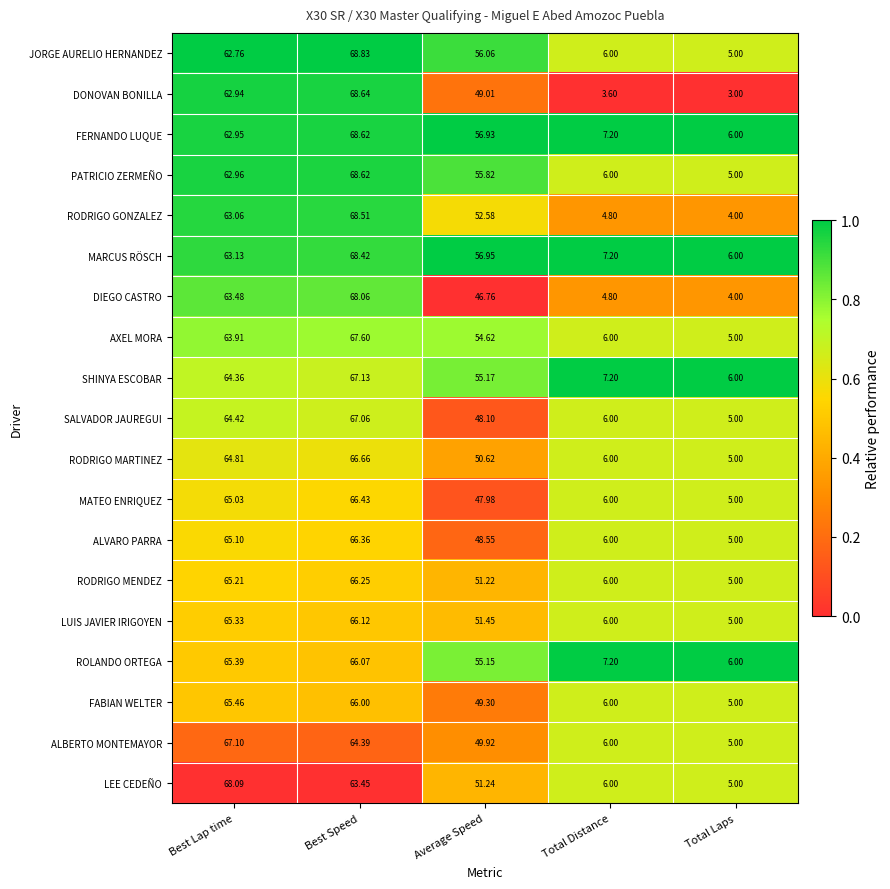

Is the value of ALVARO PARRA at Total Distance greater than the value of AXEL MORA at Average Speed?

No